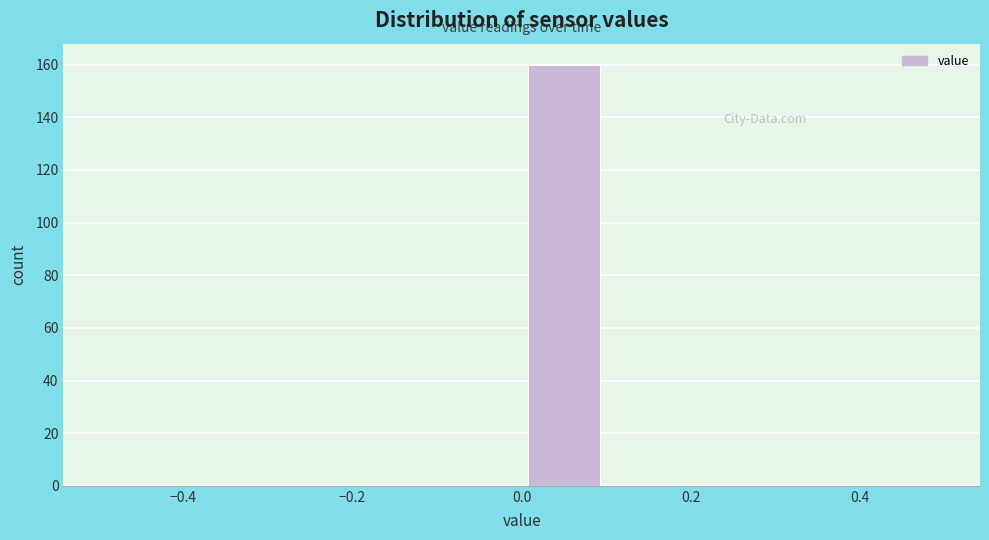

Reading left to right, list every bar in this chart as the range it spans on the x-axis followed by its height. The values are not printed on the chart, so give them approximately, as read against the axis.

-0.5 to -0.4: 0
-0.4 to -0.3: 0
-0.3 to -0.2: 0
-0.2 to -0.1: 0
-0.1 to 0.0: 0
0.0 to 0.1: 160
0.1 to 0.2: 0
0.2 to 0.3: 0
0.3 to 0.4: 0
0.4 to 0.5: 0